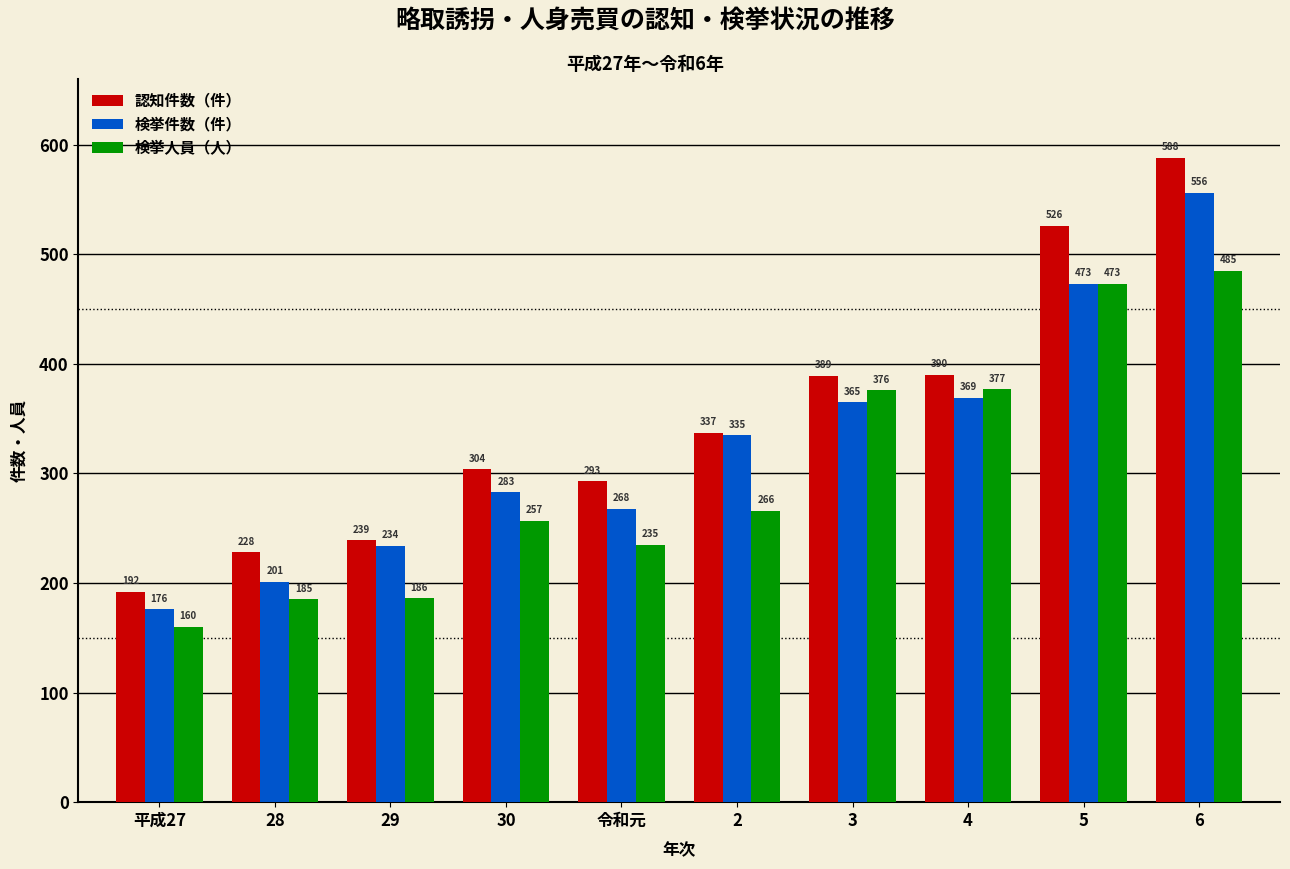

What is the maximum value shown in the chart?

588